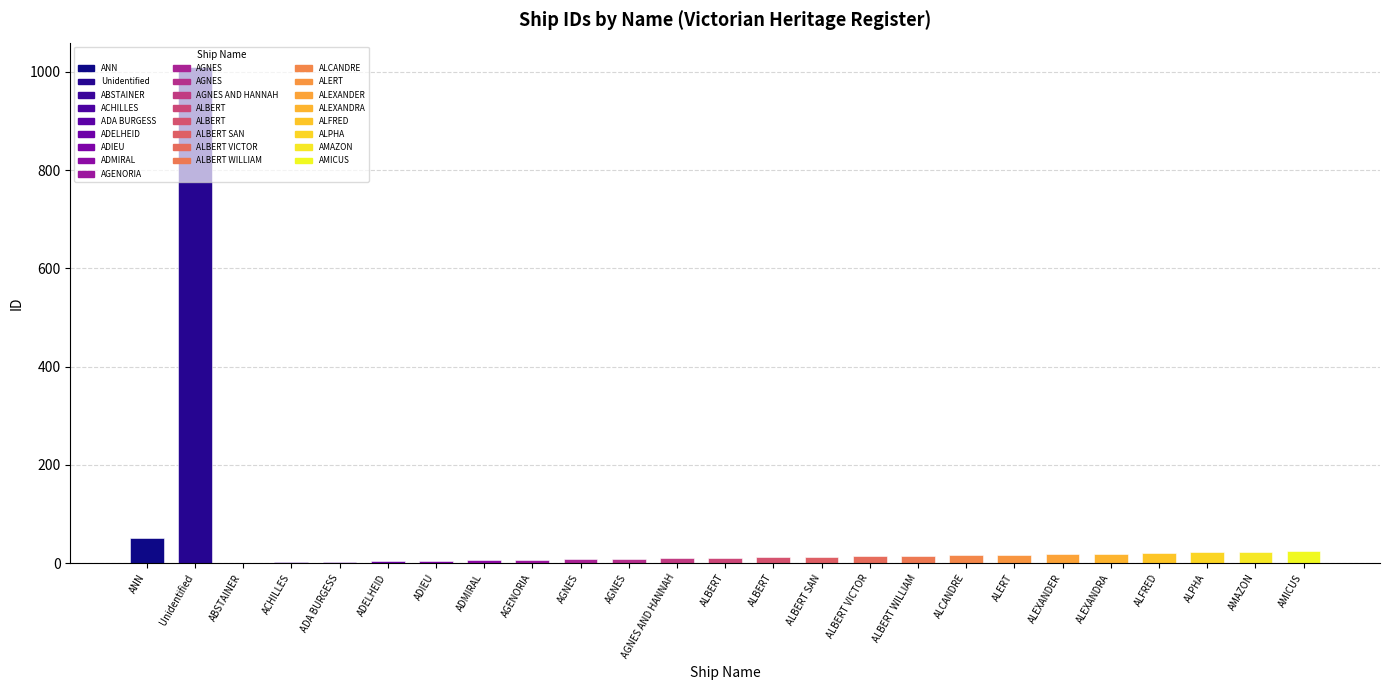

Count the number of categories in the chart.

25